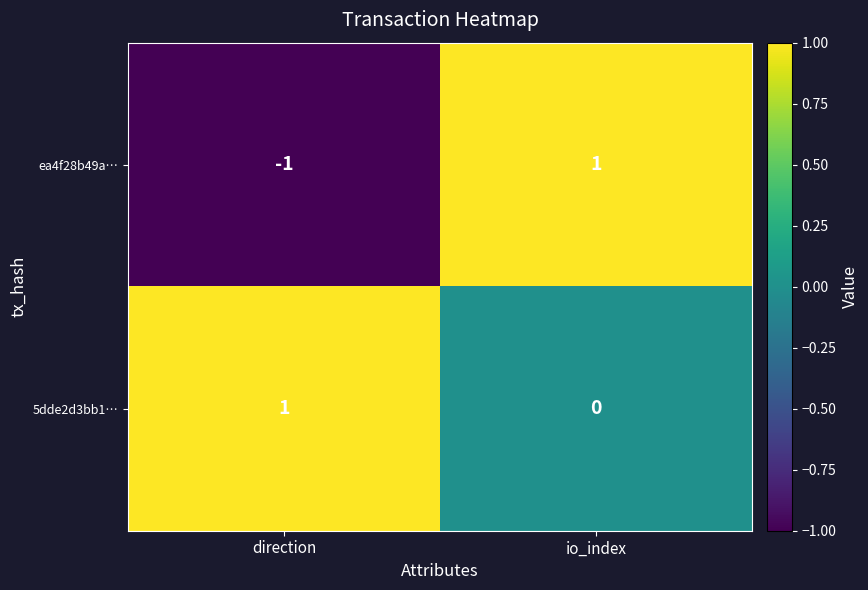

At which label is ea4f28b49a… closest to 0?

direction